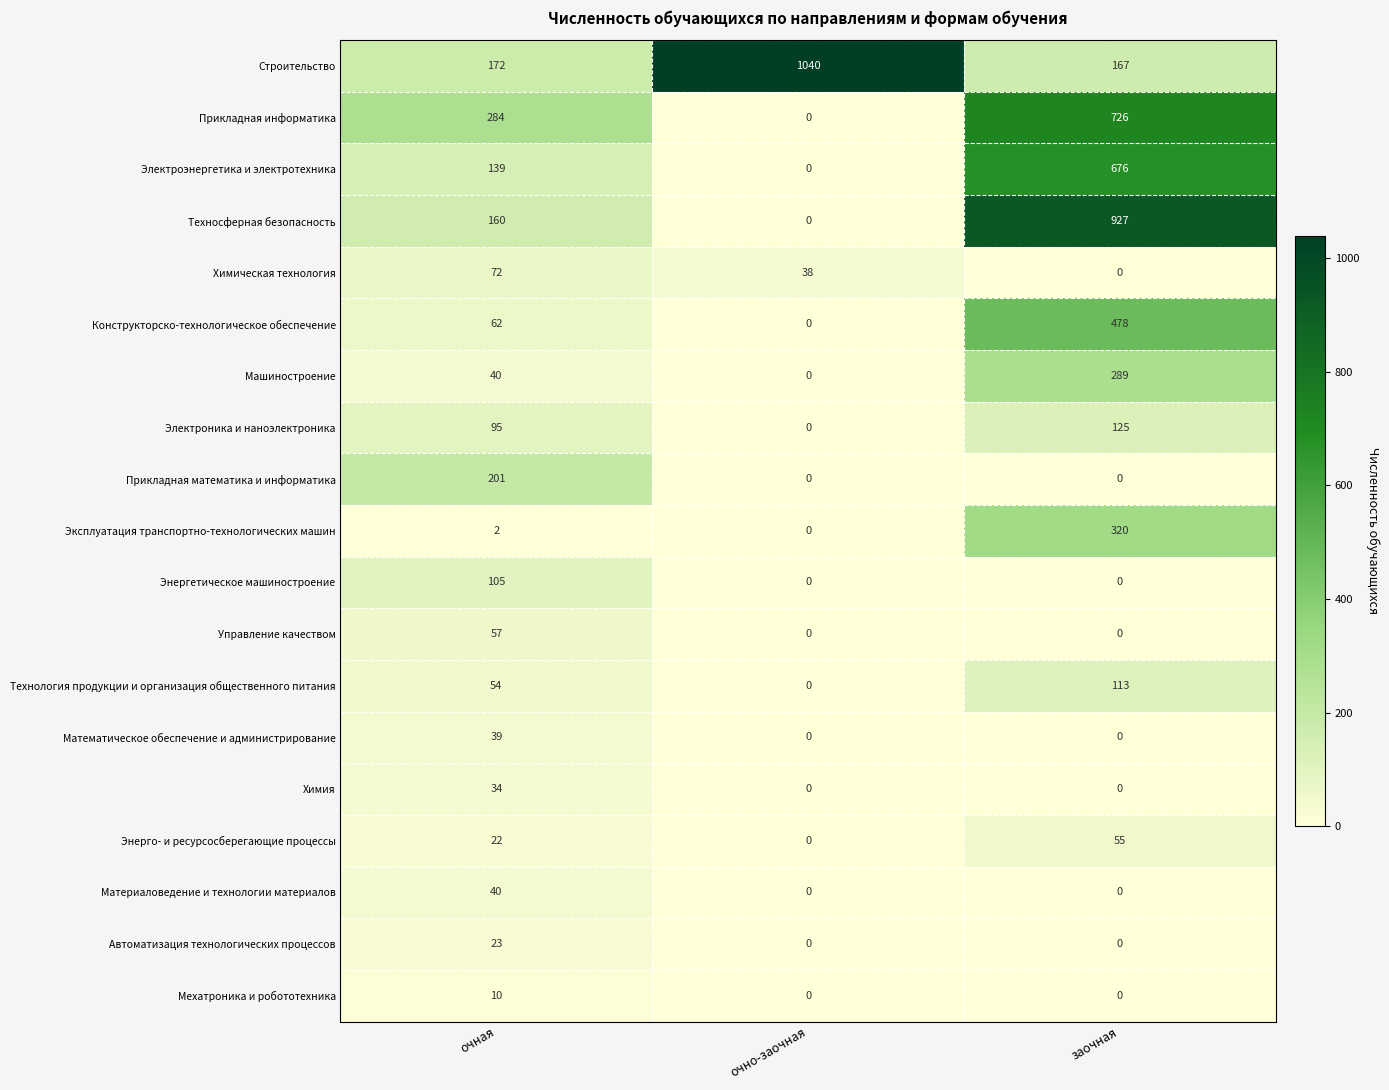

Rank the categories by Химическая технология value from highest to lowest.

очная, очно-заочная, заочная